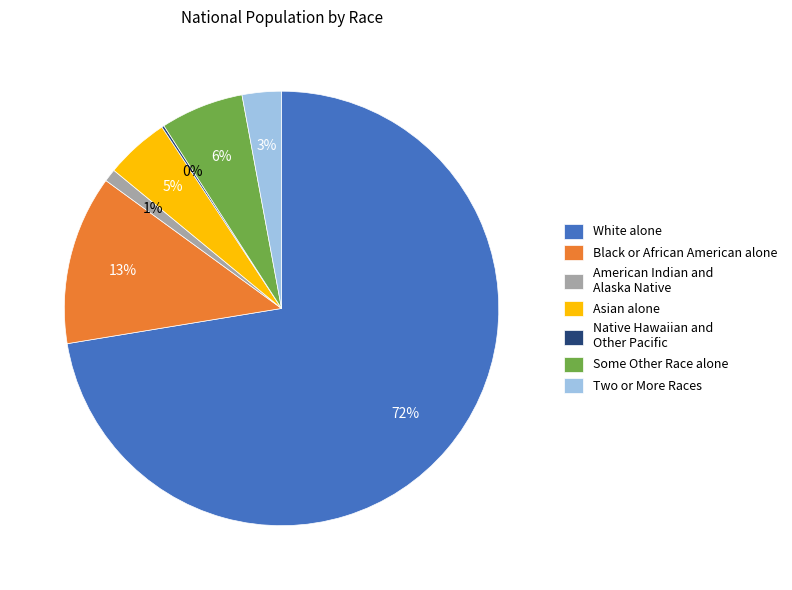

To the nearest percent, what is the combined percentage of White alone and Asian alone?

77%